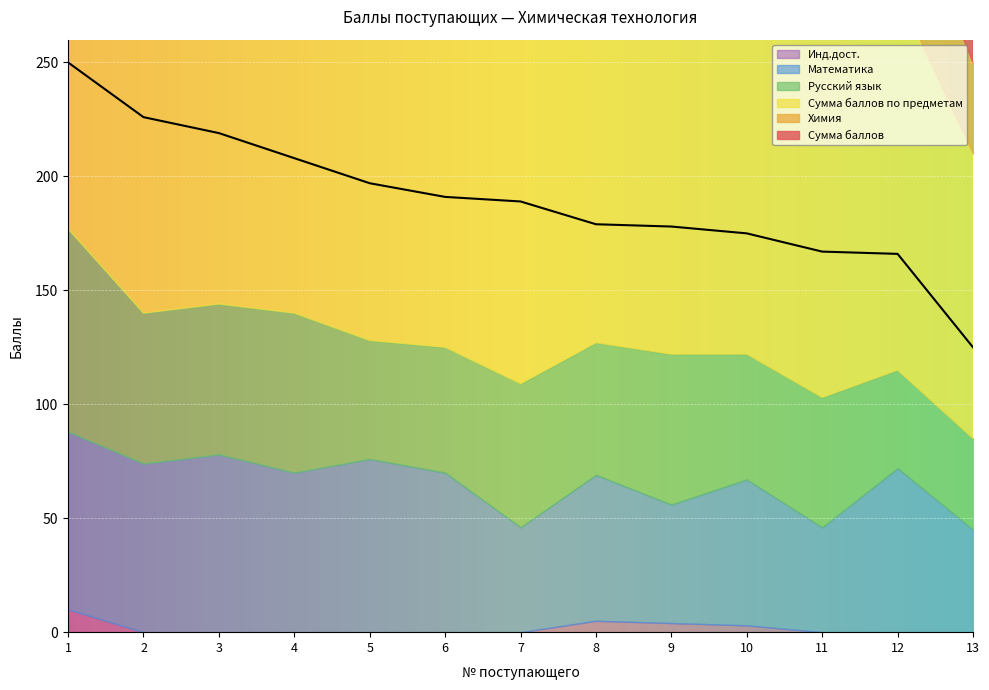

True or false: Сумма баллов по предметам has more than 0 points higher than both neighbors.

False